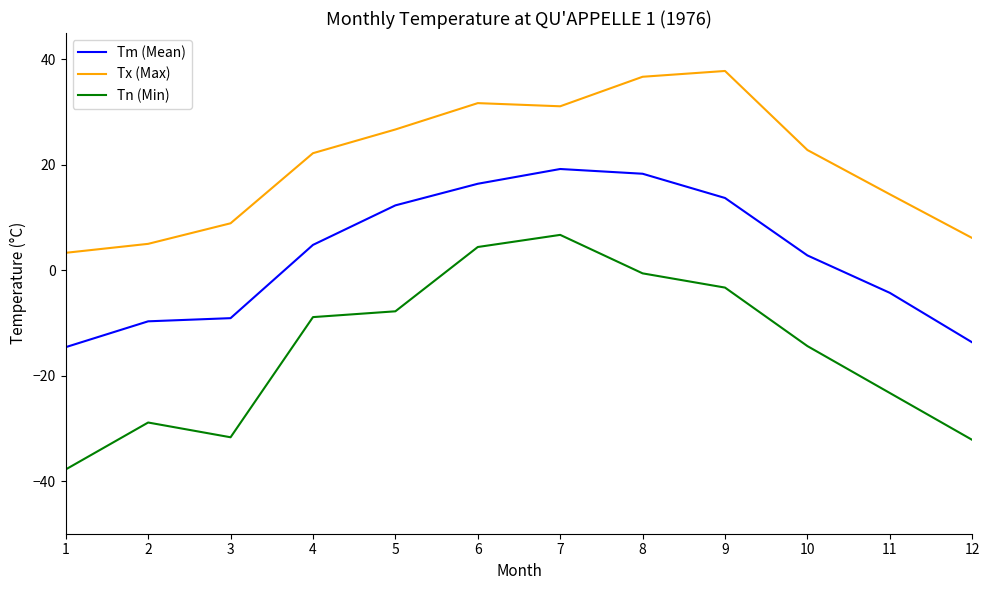

At 10, list the series in order from largest to smallest.

Tx (Max), Tm (Mean), Tn (Min)